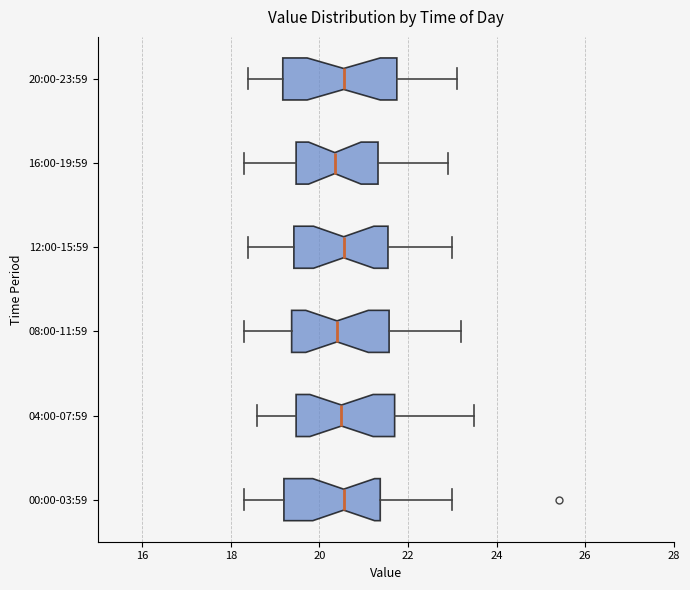

Reading bottom to top, read every box against the x-axis: the position of its median line, the range the box covers, and the ends of its whiskers. The values are not printed on the chart, so give them approximately, as read against the axis.

00:00-03:59: median 20.6, box 19.2 to 21.4, whiskers 18.4 to 23.0
04:00-07:59: median 20.6, box 19.4 to 21.8, whiskers 18.6 to 23.6
08:00-11:59: median 20.4, box 19.4 to 21.6, whiskers 18.4 to 23.2
12:00-15:59: median 20.6, box 19.4 to 21.6, whiskers 18.4 to 23.0
16:00-19:59: median 20.4, box 19.4 to 21.4, whiskers 18.4 to 23.0
20:00-23:59: median 20.6, box 19.2 to 21.8, whiskers 18.4 to 23.2